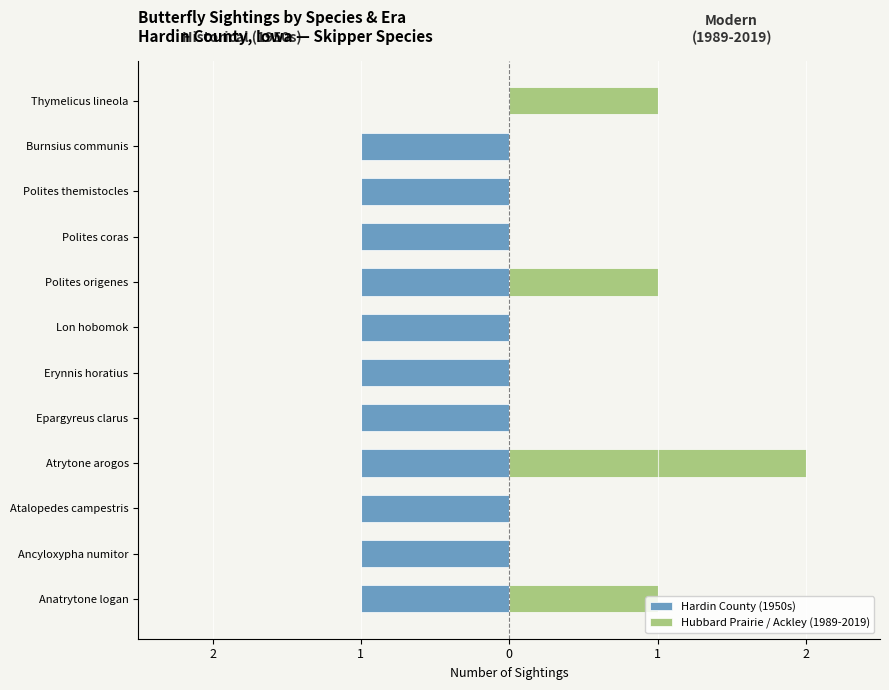

Is the value of Hardin County (1950s) at Epargyreus clarus greater than the value of Hubbard Prairie / Ackley (1989-2019) at Polites origenes?

No